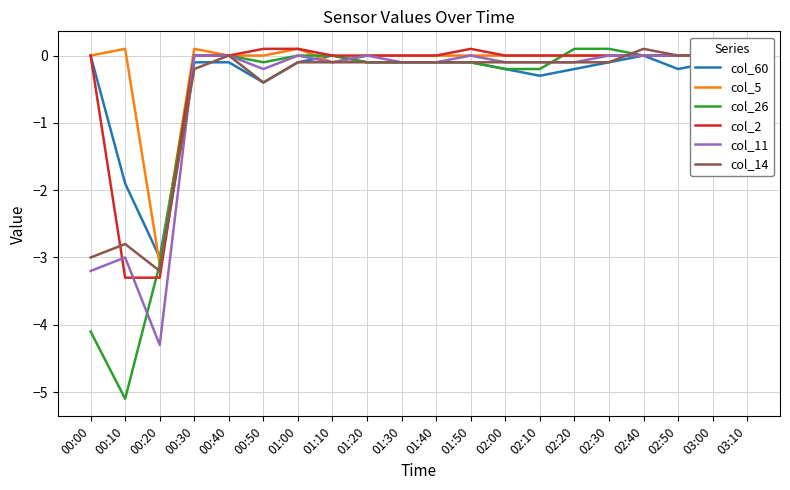

Rank the series at 00:00 from highest to lowest value.

col_60, col_5, col_2, col_14, col_11, col_26